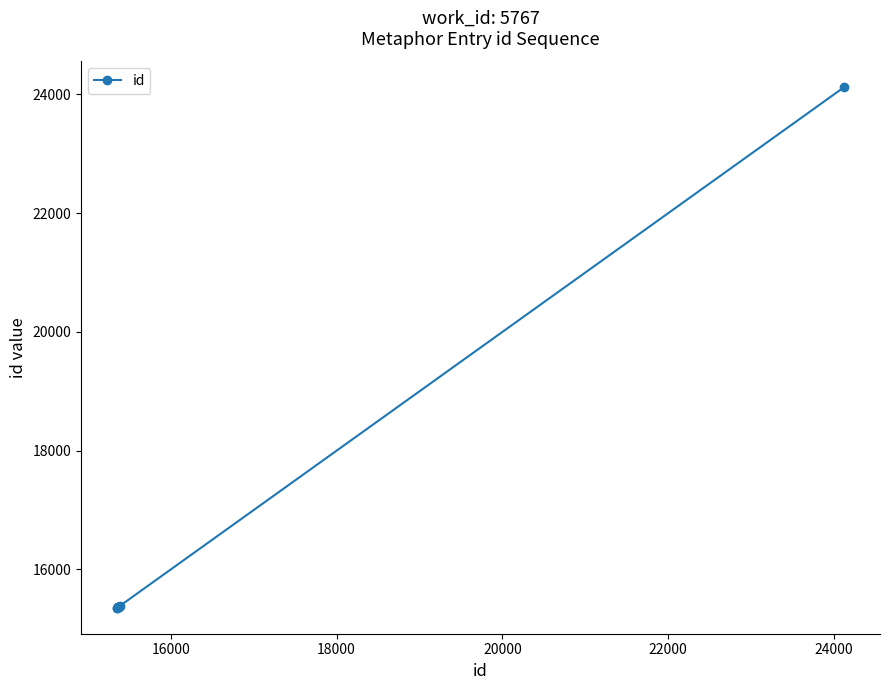

What is the difference between the maximum and minimum values?

8761